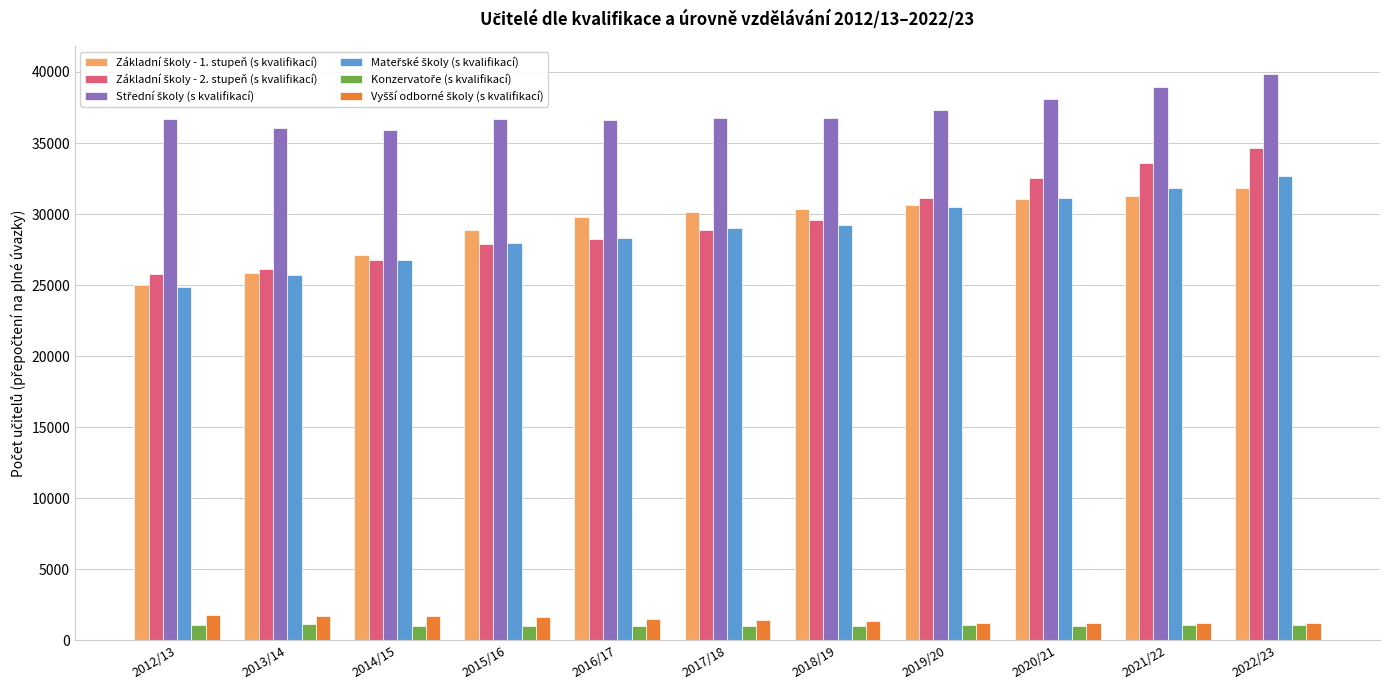

What is the total value across all series at 2017/18?

127334.5